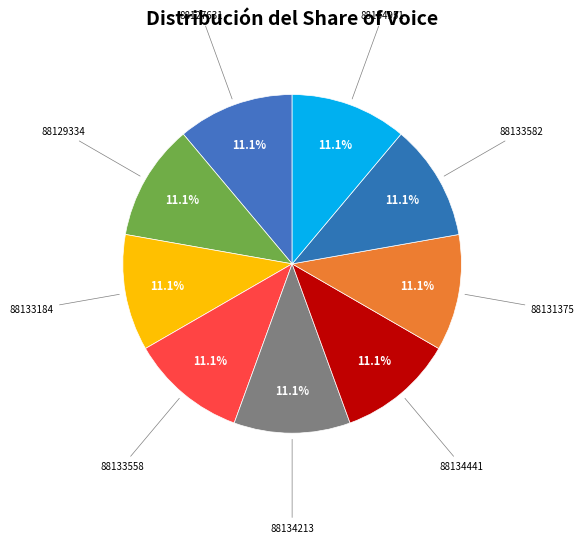

What is the ratio of the value at 88131375 to the value at 88134213?

1.0